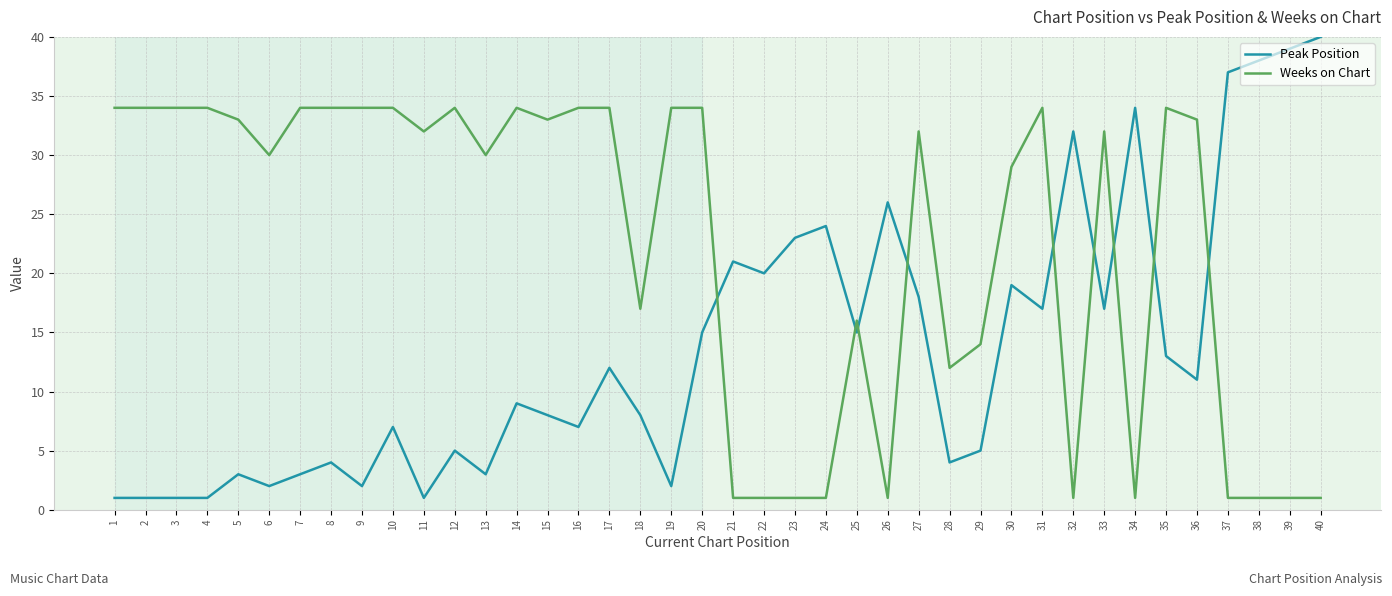

Is the value of Weeks on Chart at 16 greater than the value of Peak Position at 26?

Yes